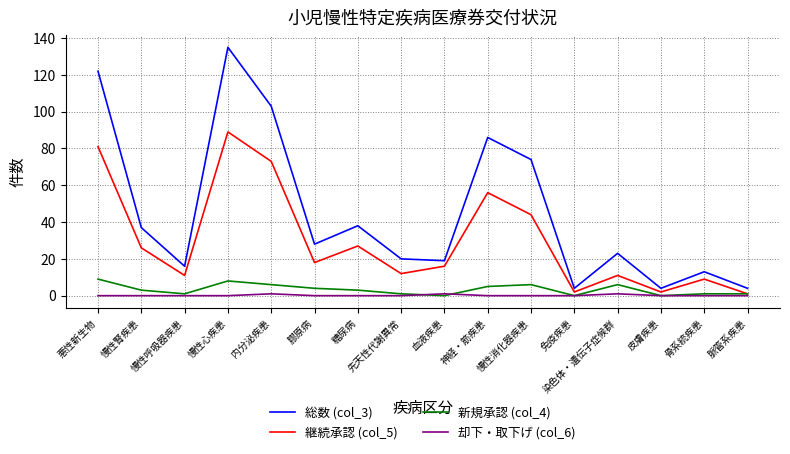

What is the lowest value of the 総数 (col_3) series?

4